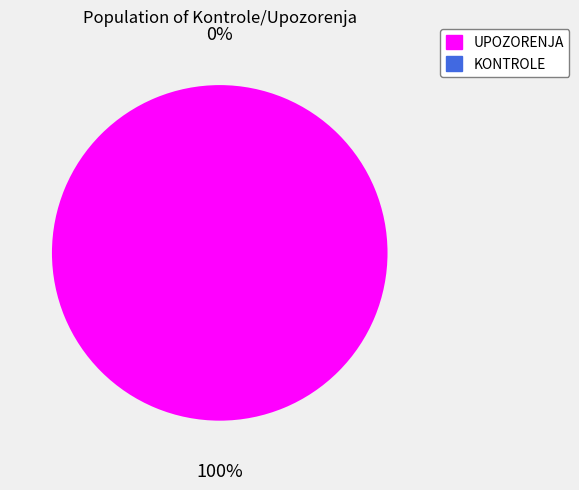

How many slices are in this pie chart?

2